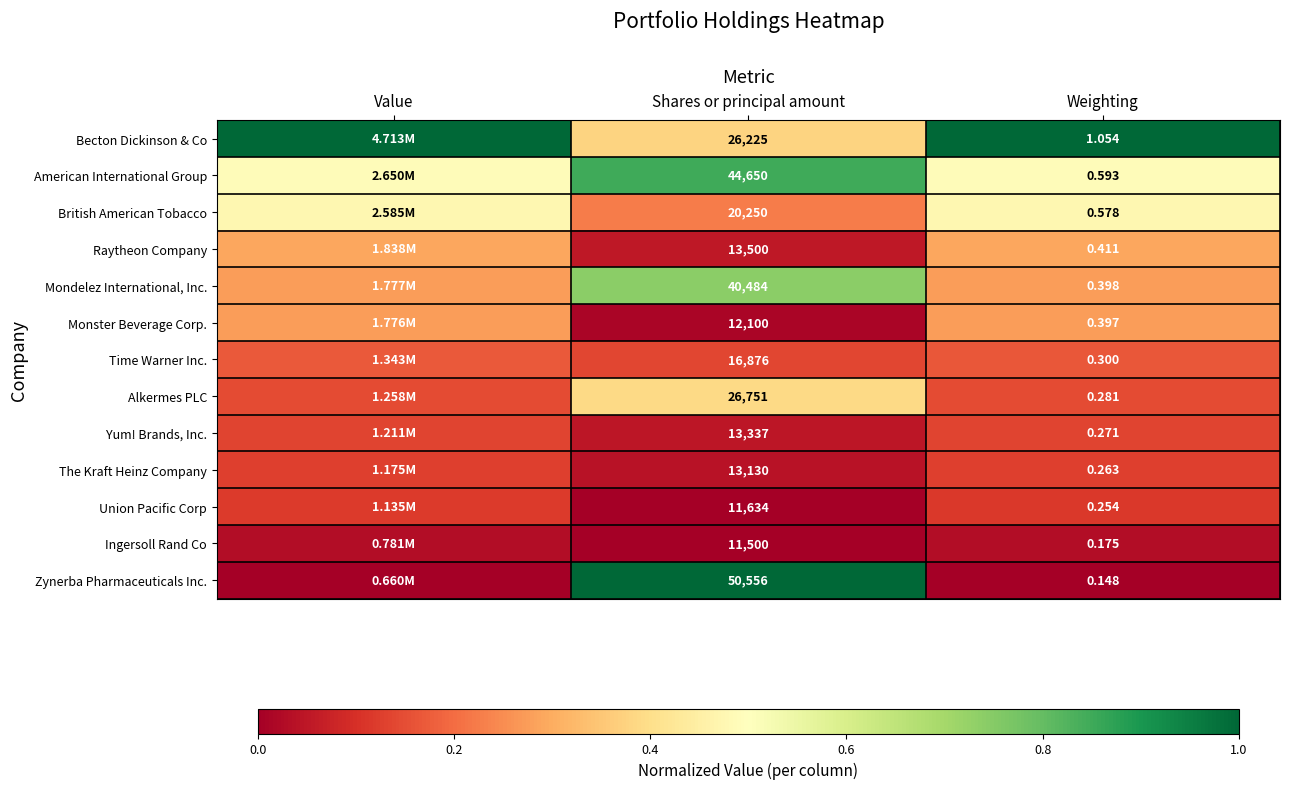

Is the value of Becton Dickinson & Co at Weighting greater than the value of Alkermes PLC at Weighting?

Yes